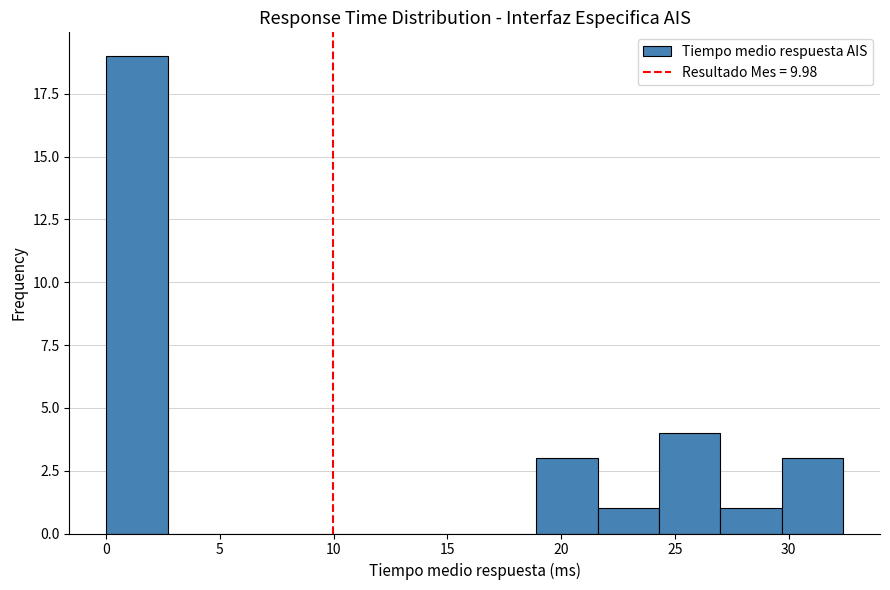

Reading left to right, transcribe this chart: for each bar, give the range it covers on the x-axis and its height. Neither the bar edges nor the heights are printed on the chart, so give them approximately, as read against the axes.

0.0 to 2.7: 19
2.7 to 5.4: 0
5.4 to 8.1: 0
8.1 to 10.8: 0
10.8 to 13.5: 0
13.5 to 16.2: 0
16.2 to 18.9: 0
18.9 to 21.6: 3
21.6 to 24.3: 1
24.3 to 27.0: 4
27.0 to 29.7: 1
29.7 to 32.4: 3